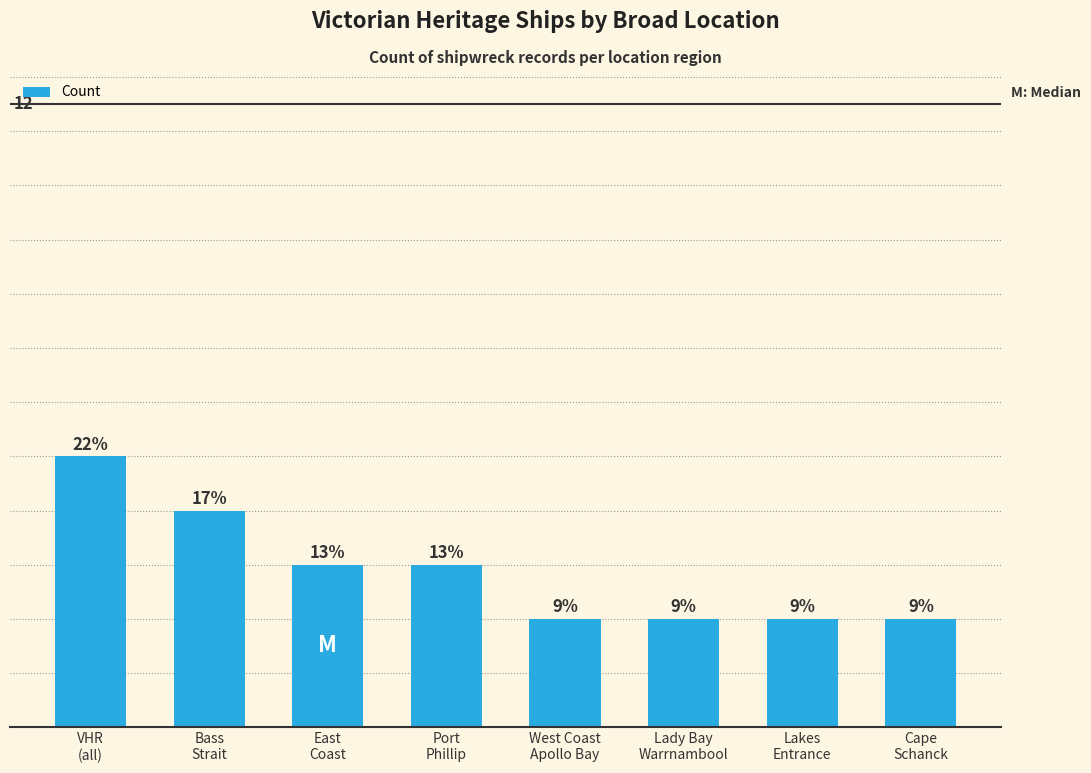

Is it true that the value at East
Coast is 1?

False